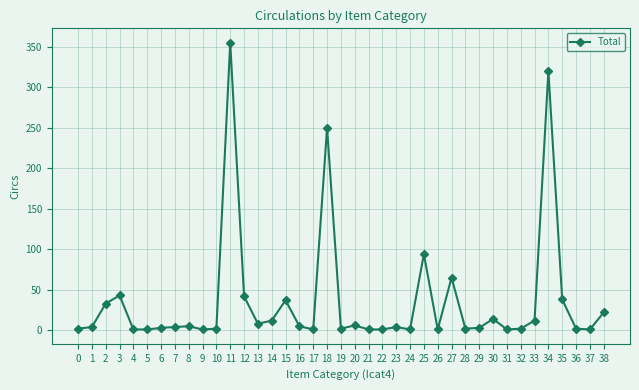

Count the number of data series in this chart.

1